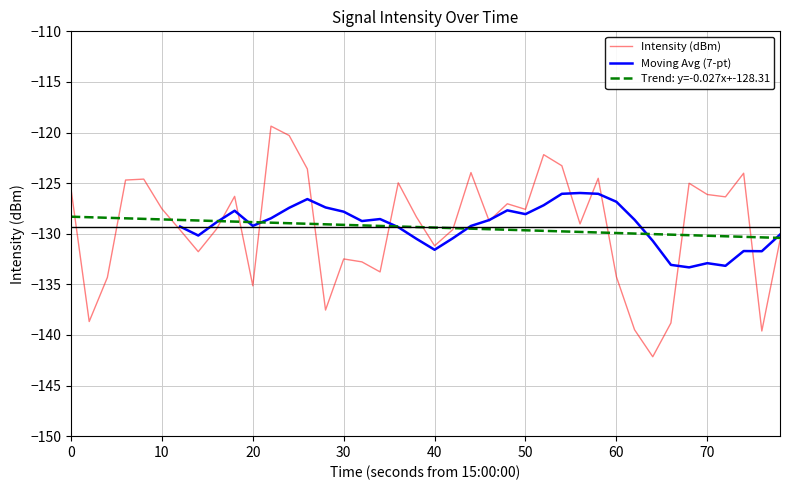

What is the highest value of the Intensity (dBm) series?

-119.4